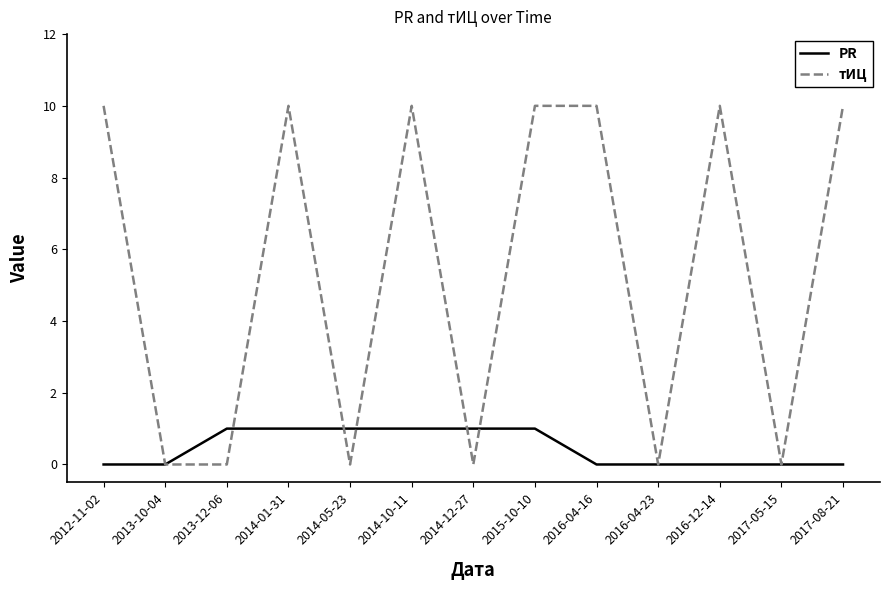

What is the maximum value shown in the chart?

10